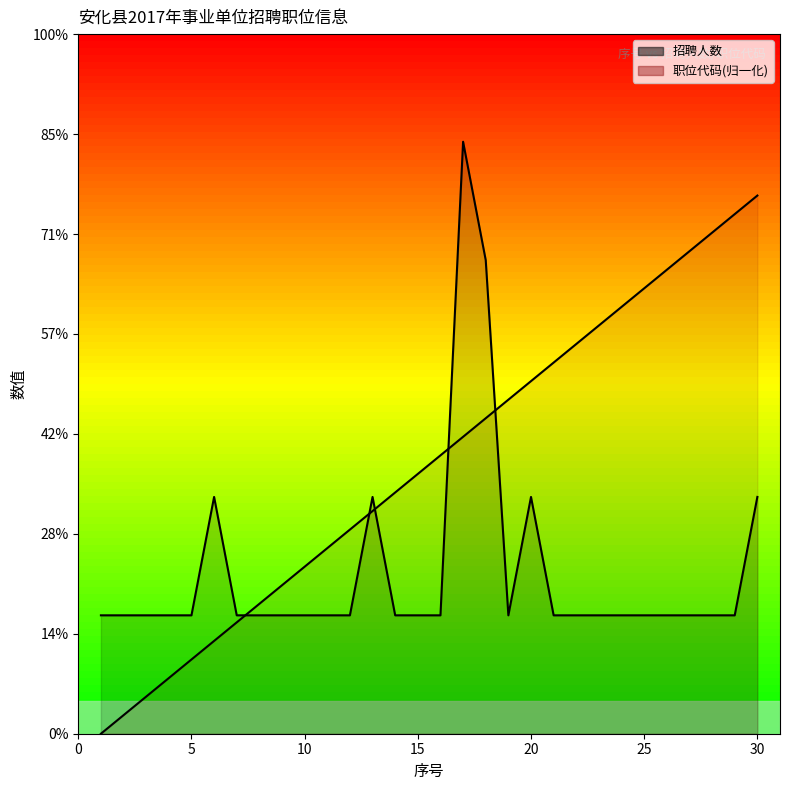

How many times do 职位代码_line and 招聘人数_line cross each other?

5